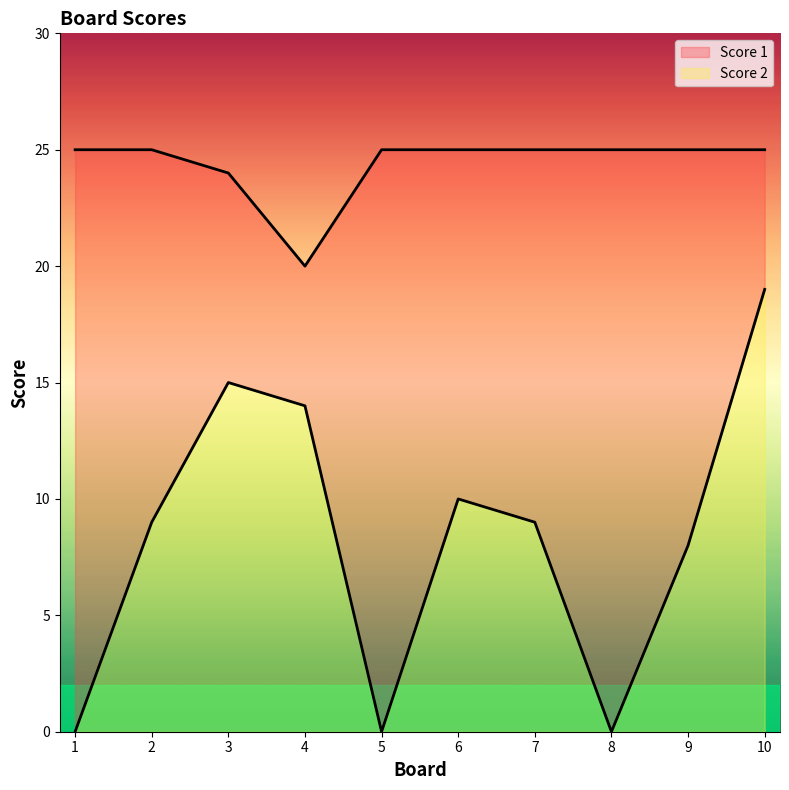

Count the number of data series in this chart.

2